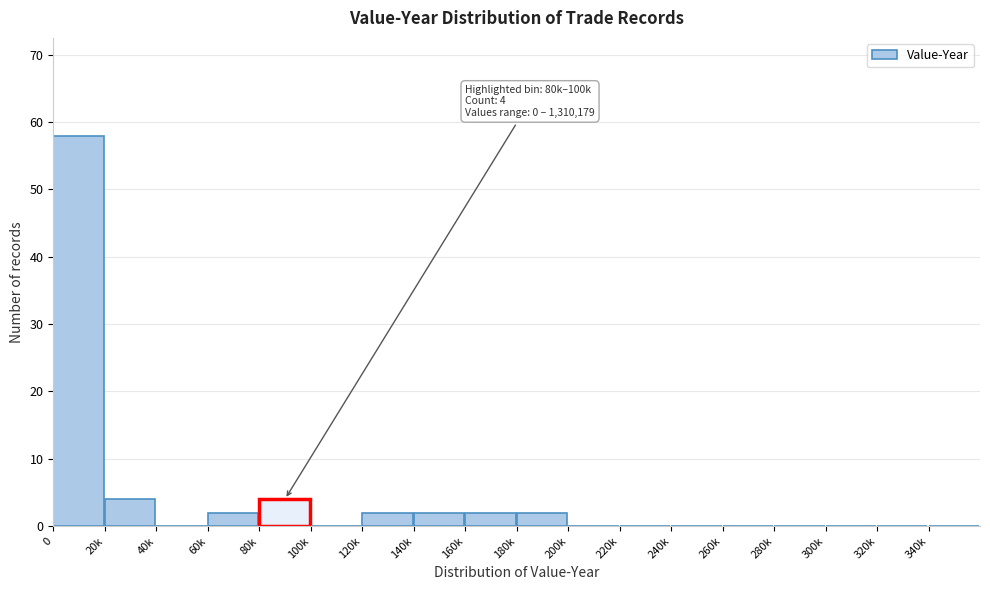

Reading right to left, extract all data points from this chart.

340k=0	320k=0	300k=0	280k=0	260k=0	240k=0	220k=0	200k=0	180k=2	160k=2	140k=2	120k=2	100k=0	80k=4	60k=2	40k=0	20k=4	0=58